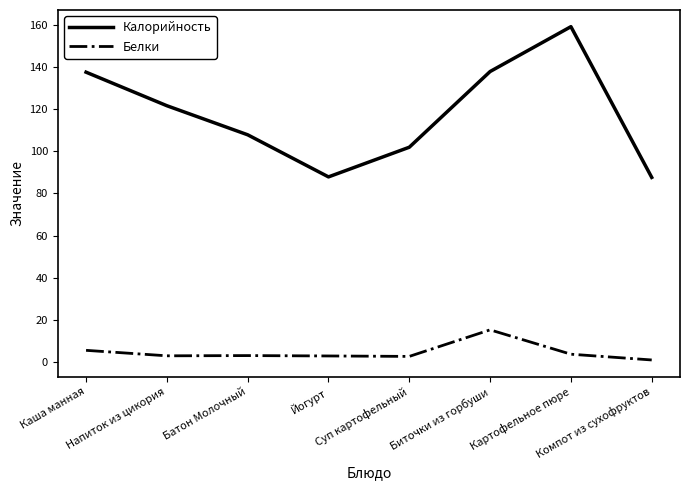

What is the greatest value displayed?

159.1